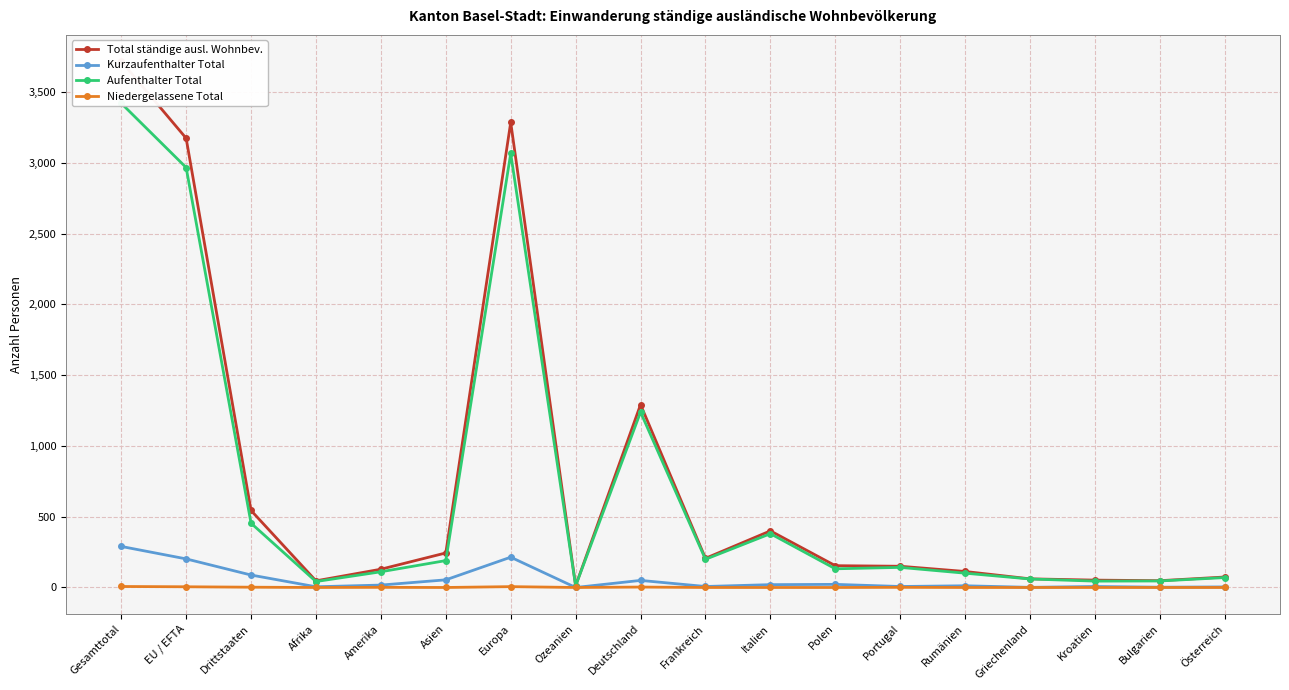

Reading left to right, extract all data points from this chart.

Total ständige ausl. Wohnbev.: 3718	3174	544	47	129	244	3286	12	1292	206	400	154	150	113	61	52	48	74
Kurzaufenthalter Total: 290	202	88	5	17	54	214	0	50	7	20	22	7	12	1	7	2	4
Aufenthalter Total: 3421	2967	454	42	111	190	3066	12	1239	199	380	132	142	101	60	45	46	70
Niedergelassene Total: 7	5	2	0	1	0	6	0	3	0	0	0	1	0	0	0	0	0